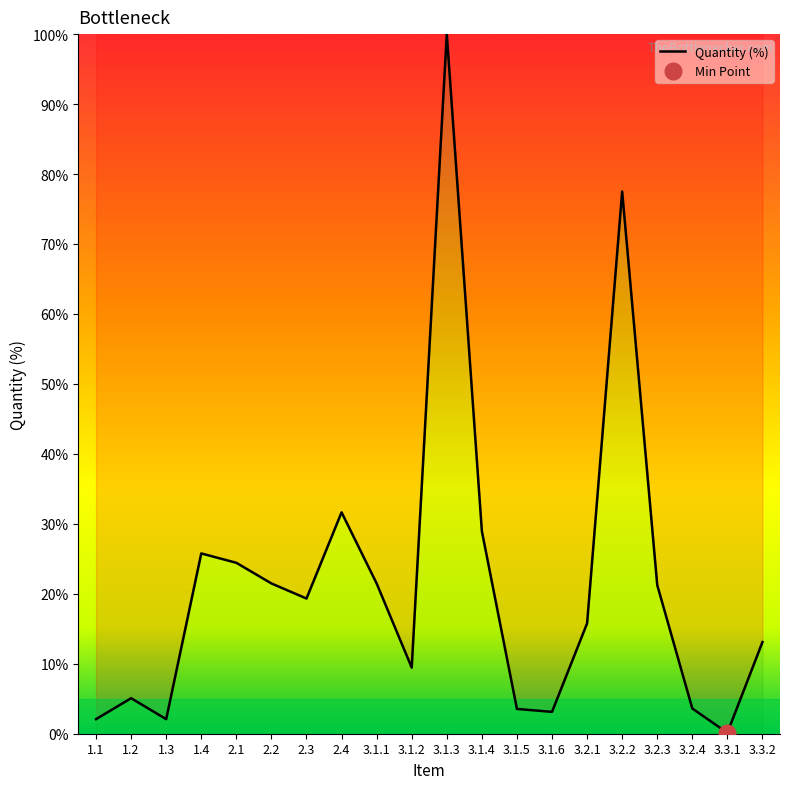

Approximately how many times larger is the value at 3.1.2 compared to 3.1.3?

0.1